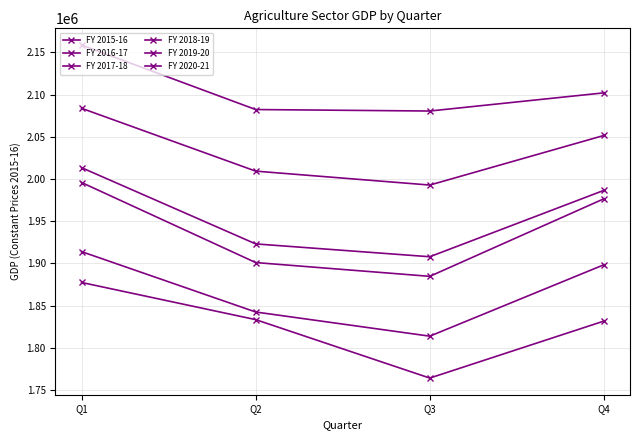

Does the chart have visible grid lines?

Yes